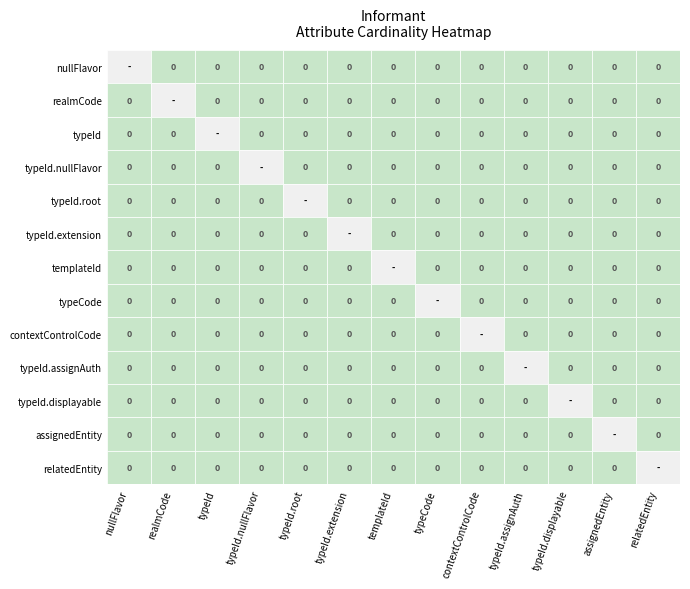

Is the value of Informant.typeId.extension at Informant.typeId.displayable greater than the value of Informant.templateId at Informant.typeId.root?

No